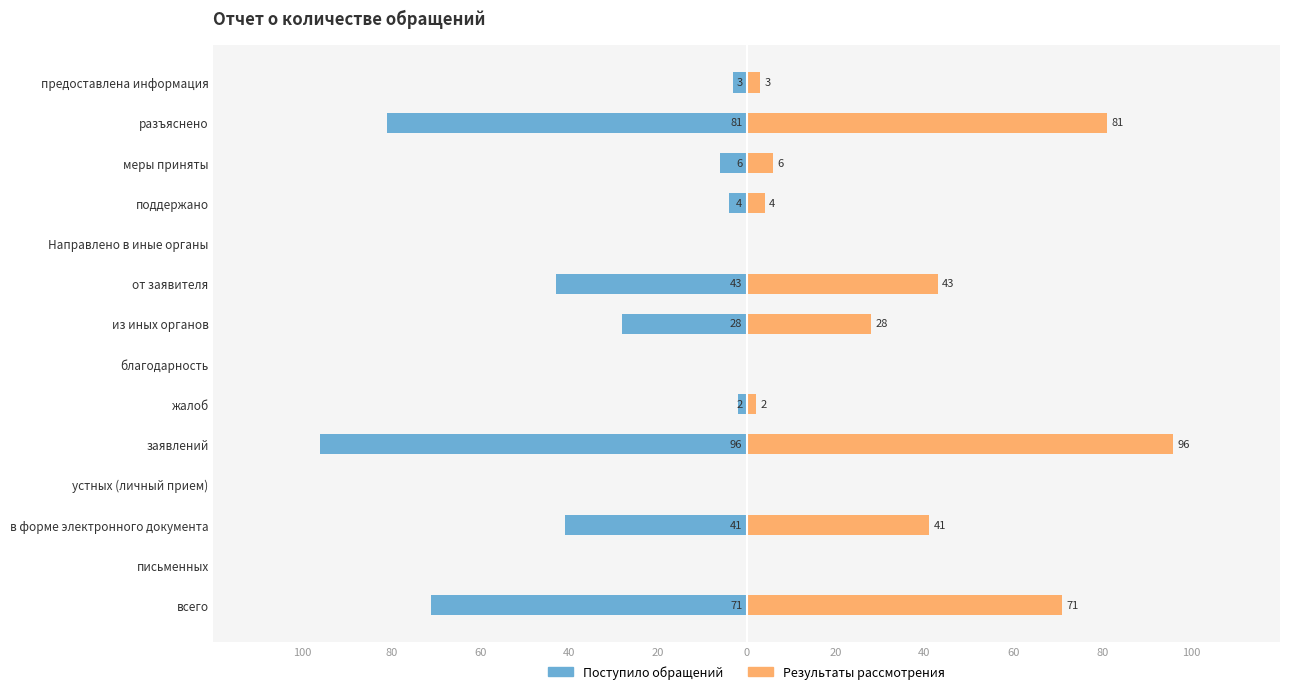

What are all the series names shown in the legend?

Поступило обращений, Результаты рассмотрения